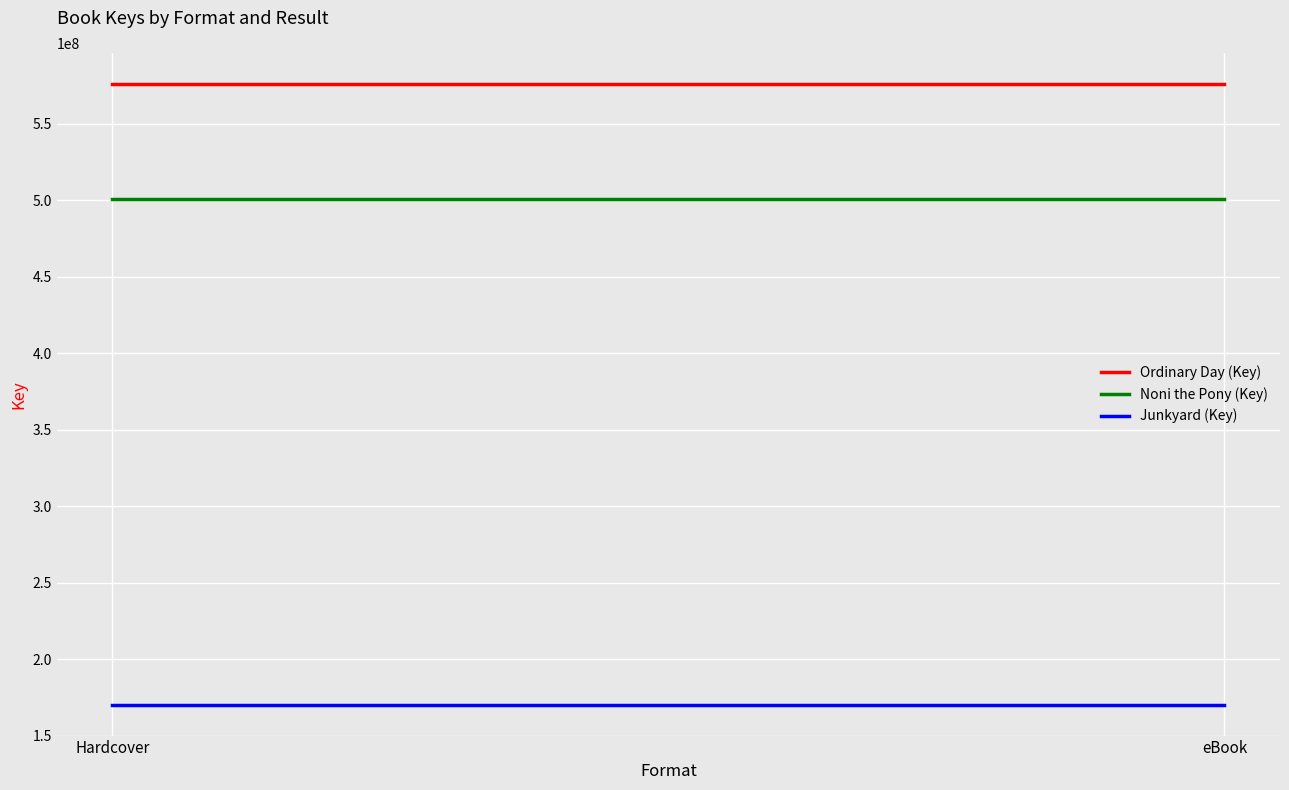

Reading left to right, what are all the values shown in this chart?

Ordinary Day (Key): Hardcover=576083397	eBook=576083397
Noni the Pony (Key): Hardcover=500747199	eBook=500747199
Junkyard (Key): Hardcover=170271290	eBook=170271290